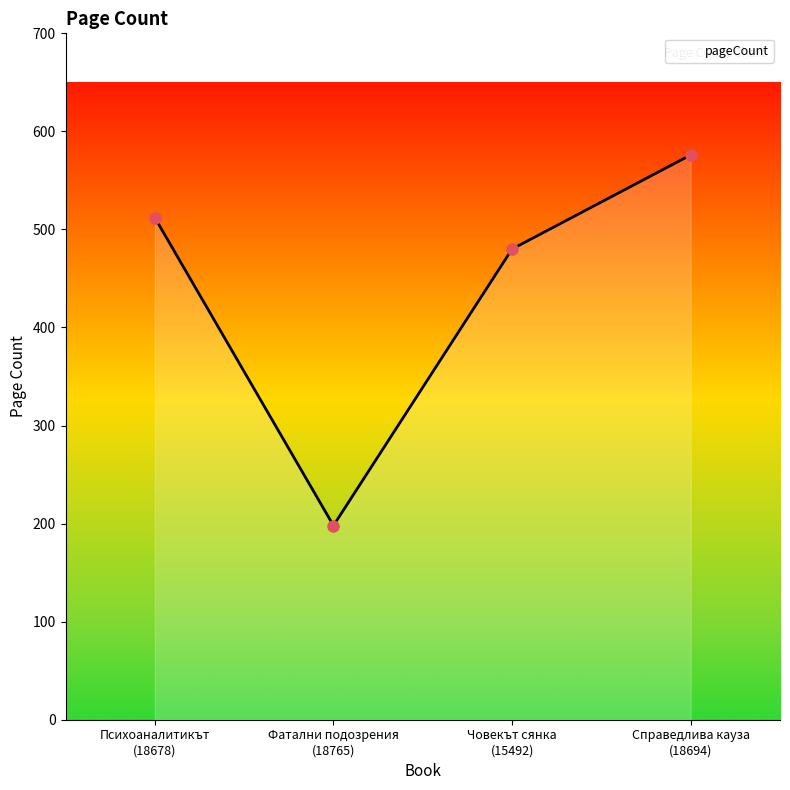

At which label is the value closest to 387?

Човекът сянка
(15492)